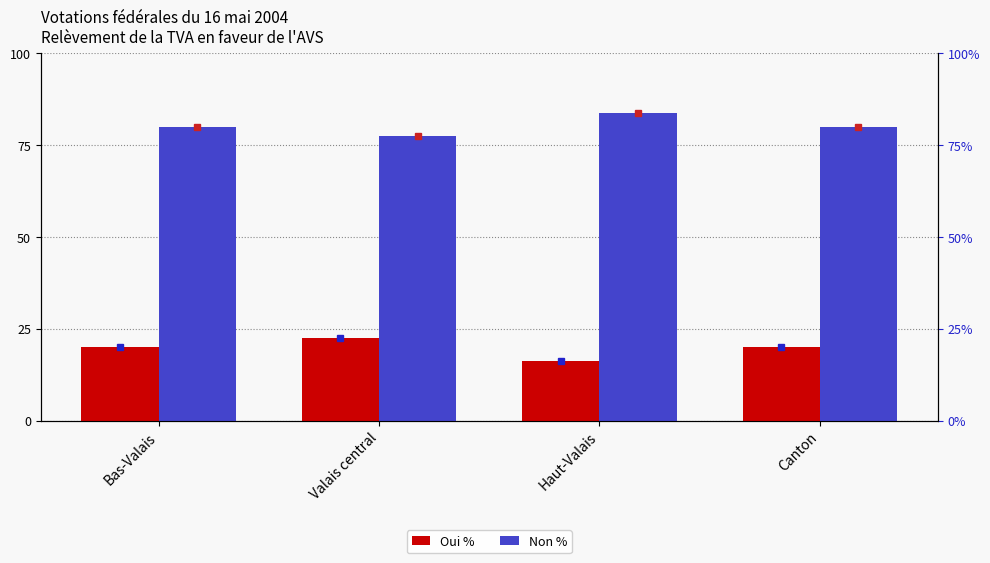

What is the label of the 3rd bar from the right?

Valais central